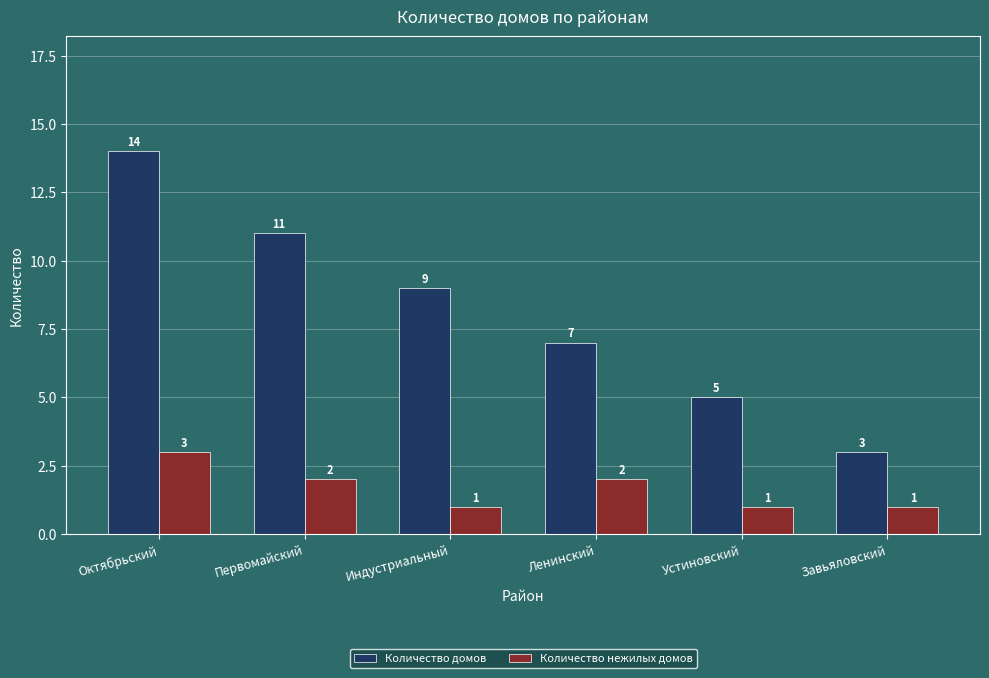

Does the chart contain any negative values?

No